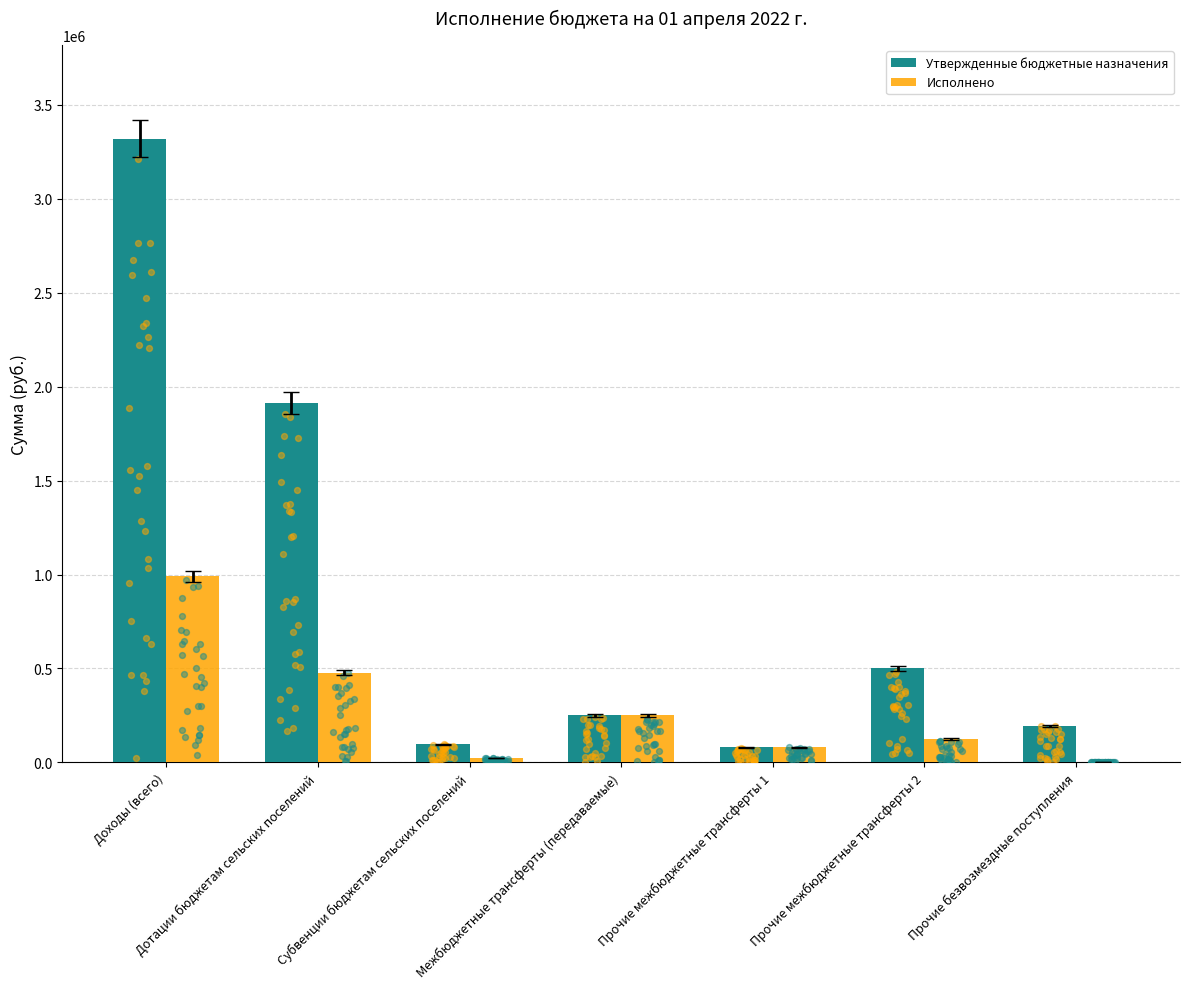

Which series contains the lowest Y value?

Исполнено